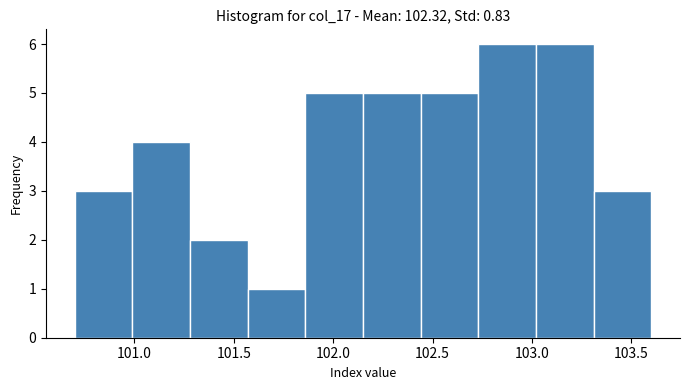

Reading left to right, list every bar in this chart as the range it spans on the x-axis followed by its height. Neither the bar edges nor the heights are printed on the chart, so give them approximately, as read against the axes.

100.70 to 100.99: 3
100.99 to 101.28: 4
101.28 to 101.57: 2
101.57 to 101.86: 1
101.86 to 102.15: 5
102.15 to 102.44: 5
102.44 to 102.73: 5
102.73 to 103.02: 6
103.02 to 103.31: 6
103.31 to 103.60: 3